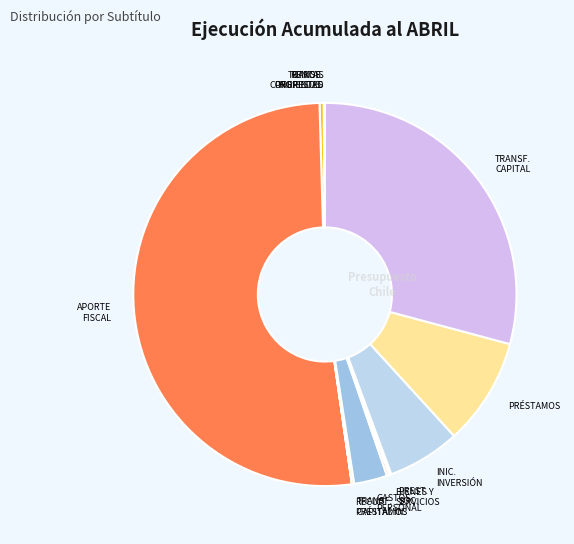

How many slices are in this pie chart?

12